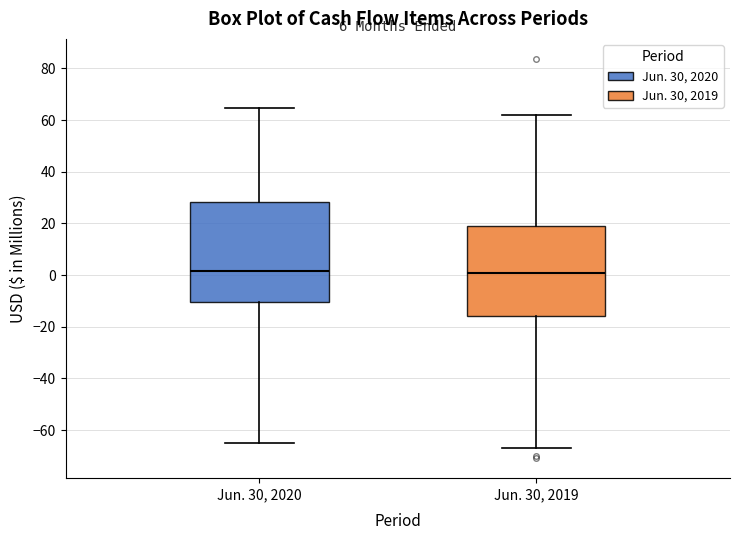

Reading left to right, read every box against the y-axis: the position of its median line, the range the box covers, and the ends of its whiskers. The values are not printed on the chart, so give them approximately, as read against the axis.

Jun. 30, 2020: median 2, box -10 to 28, whiskers -66 to 64
Jun. 30, 2019: median 0, box -16 to 20, whiskers -66 to 62